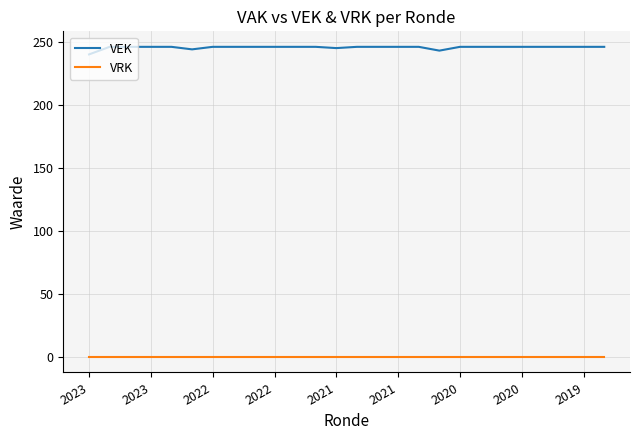

What are all the series names shown in the legend?

VEK, VRK